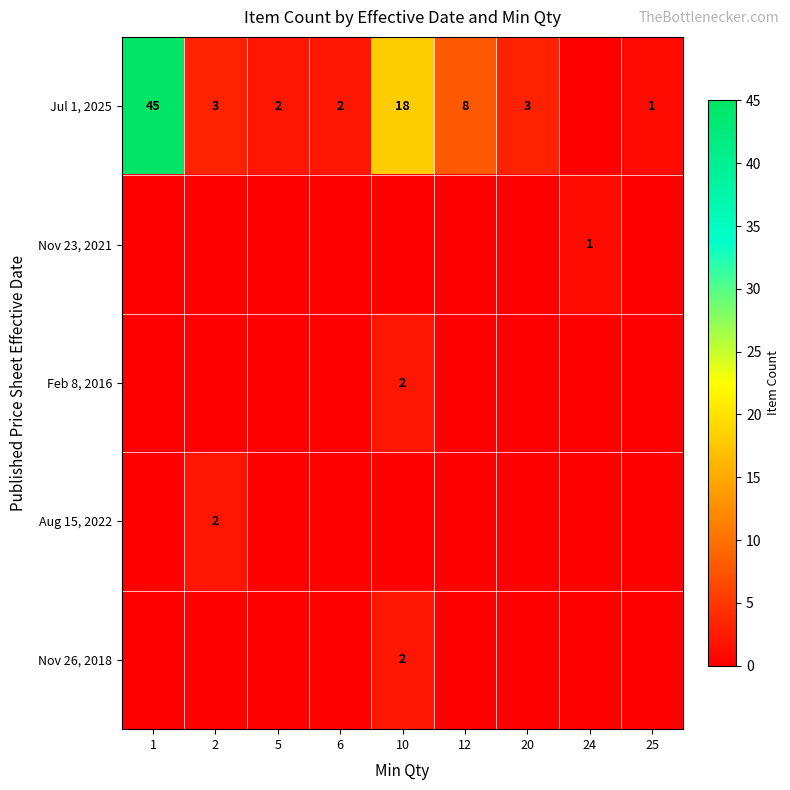

Is it true that Jul 1, 2025 equals 1 at 2?

False